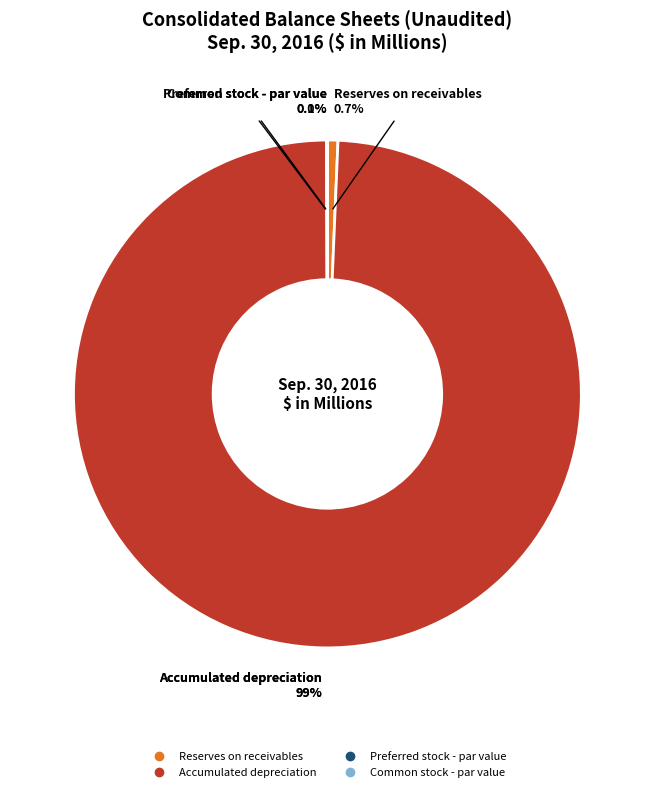

What is the change in value from Preferred stock - par value to Common stock - par value?

-0.9